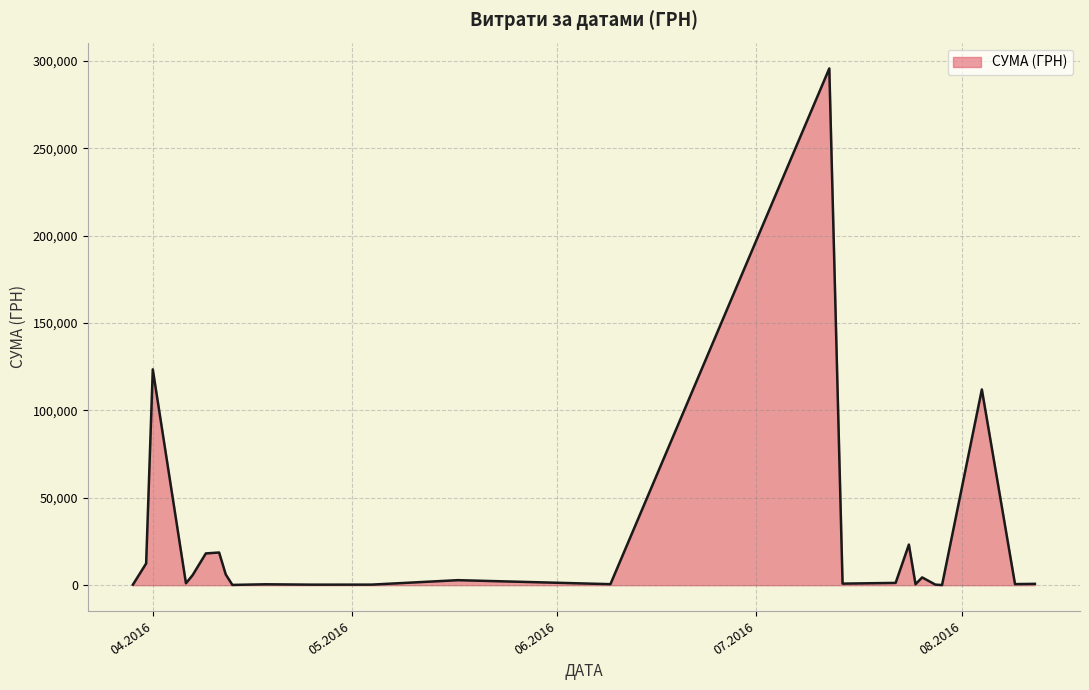

What is the greatest value displayed?

295638.6